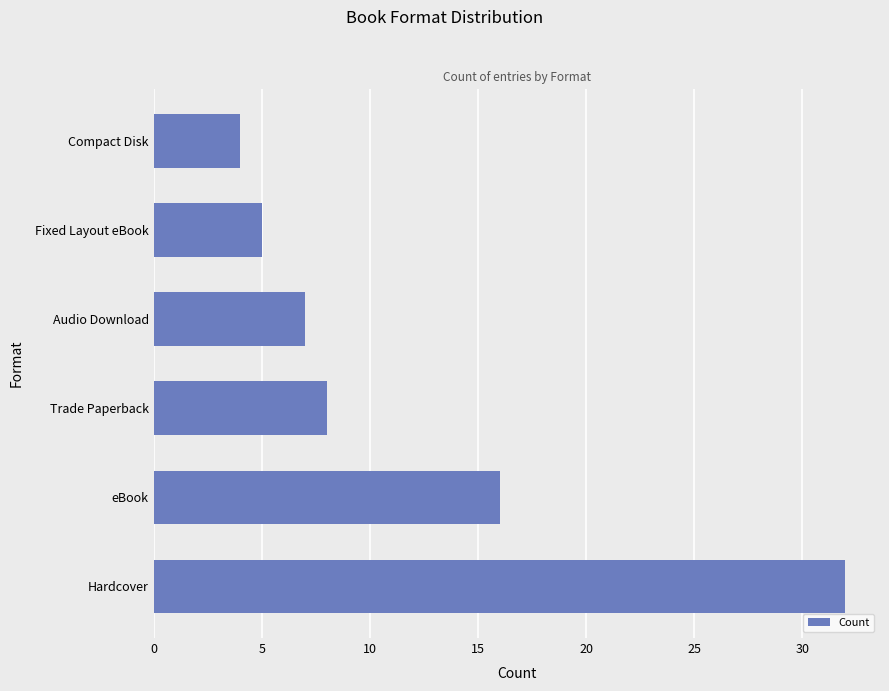

True or false: the data shows 5 at Audio Download.

False